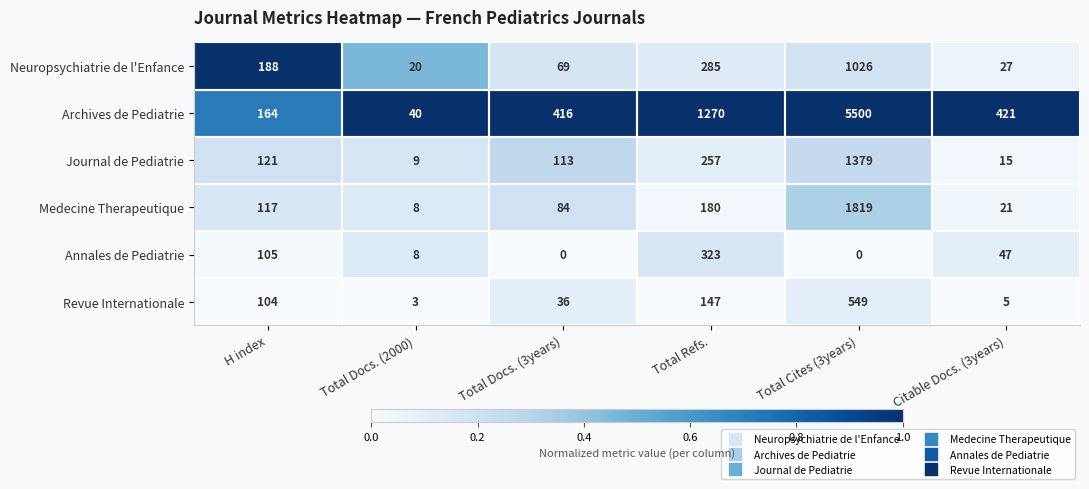

At which category is the sum across all series the highest?

Total Cites (3years)